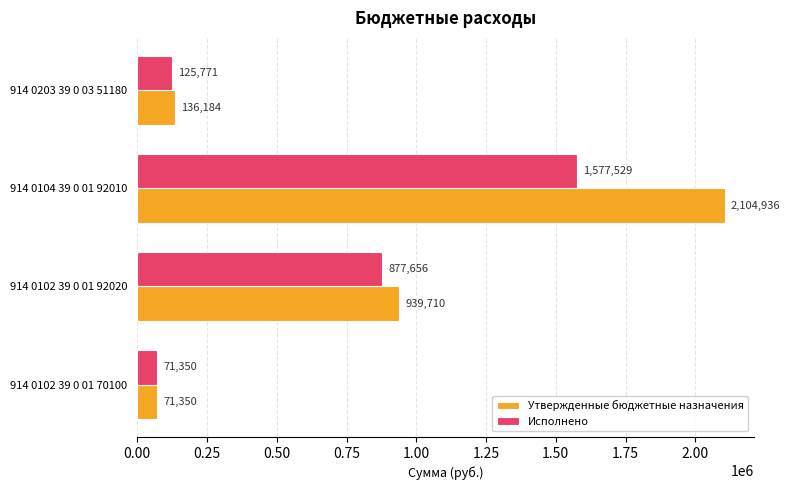

What value does the Исполнено series have at 914 0203 39 0 03 51180?

125770.9